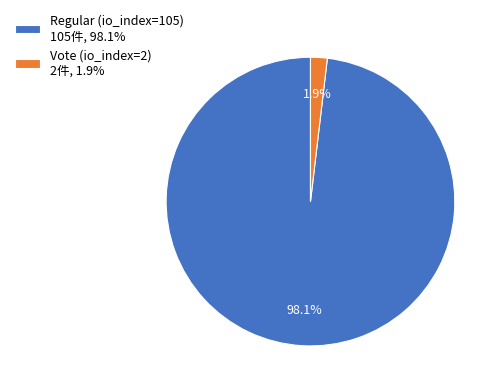

What is the smallest slice in the pie chart?

Vote (io_index=2)